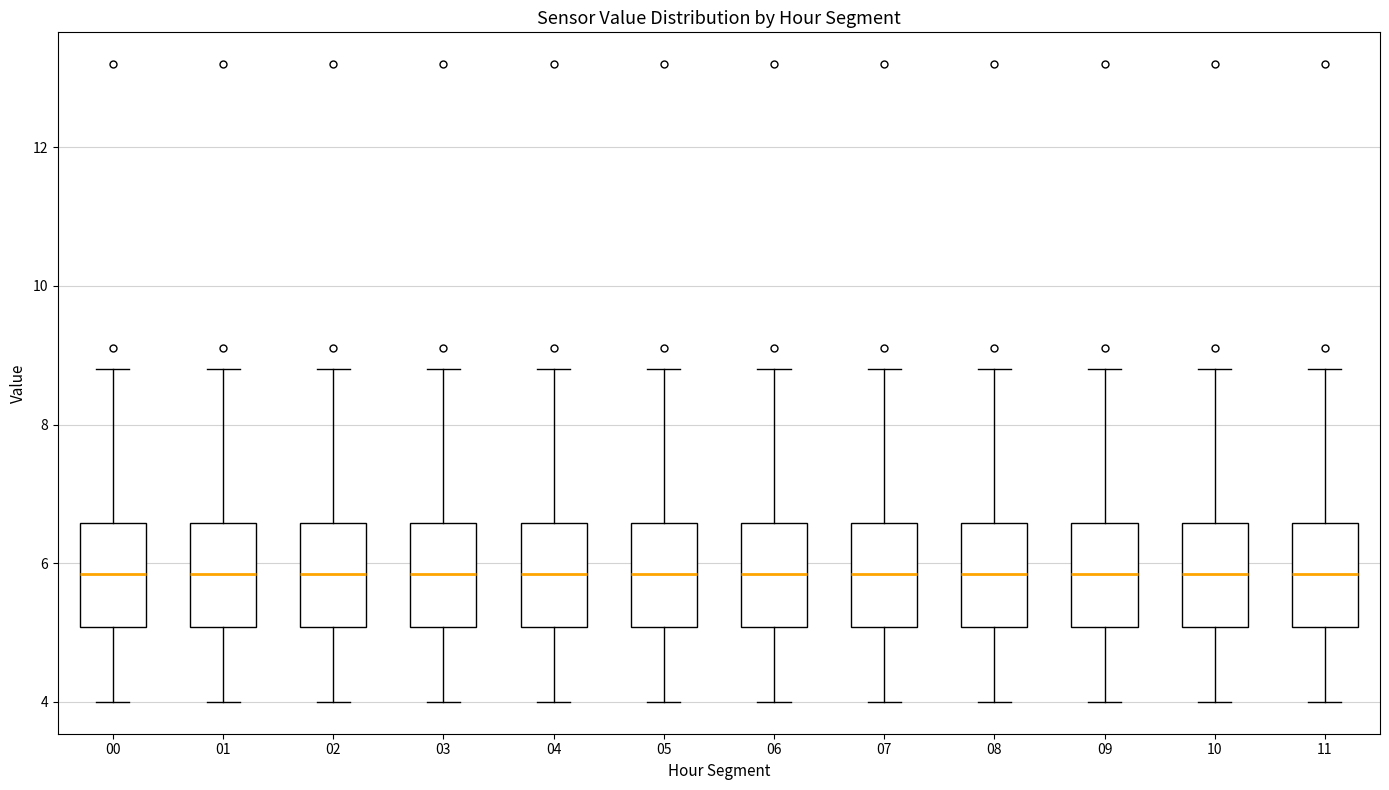

Reading left to right, read every box against the y-axis: the position of its median line, the range the box covers, and the ends of its whiskers. The values are not printed on the chart, so give them approximately, as read against the axis.

00: median 5.8, box 5.0 to 6.6, whiskers 4.0 to 8.8
01: median 5.8, box 5.0 to 6.6, whiskers 4.0 to 8.8
02: median 5.8, box 5.0 to 6.6, whiskers 4.0 to 8.8
03: median 5.8, box 5.0 to 6.6, whiskers 4.0 to 8.8
04: median 5.8, box 5.0 to 6.6, whiskers 4.0 to 8.8
05: median 5.8, box 5.0 to 6.6, whiskers 4.0 to 8.8
06: median 5.8, box 5.0 to 6.6, whiskers 4.0 to 8.8
07: median 5.8, box 5.0 to 6.6, whiskers 4.0 to 8.8
08: median 5.8, box 5.0 to 6.6, whiskers 4.0 to 8.8
09: median 5.8, box 5.0 to 6.6, whiskers 4.0 to 8.8
10: median 5.8, box 5.0 to 6.6, whiskers 4.0 to 8.8
11: median 5.8, box 5.0 to 6.6, whiskers 4.0 to 8.8